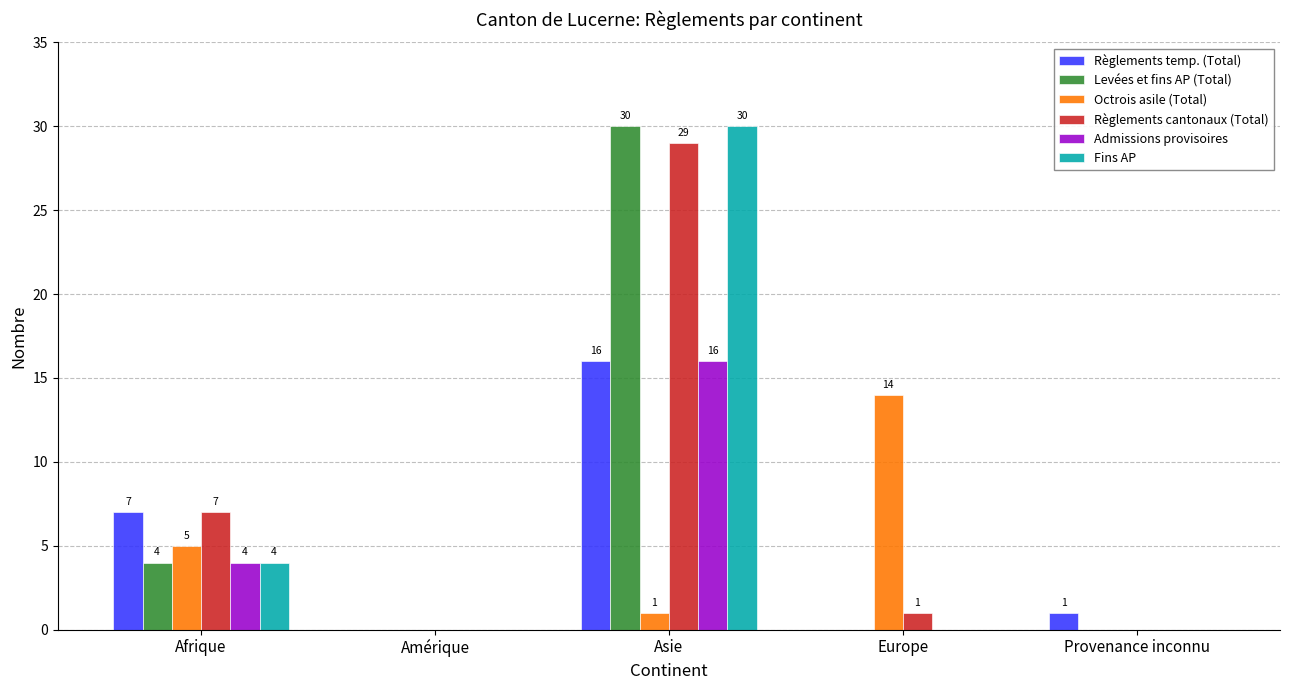

What is the sum of all Règlements cantonaux (Total) values?

37